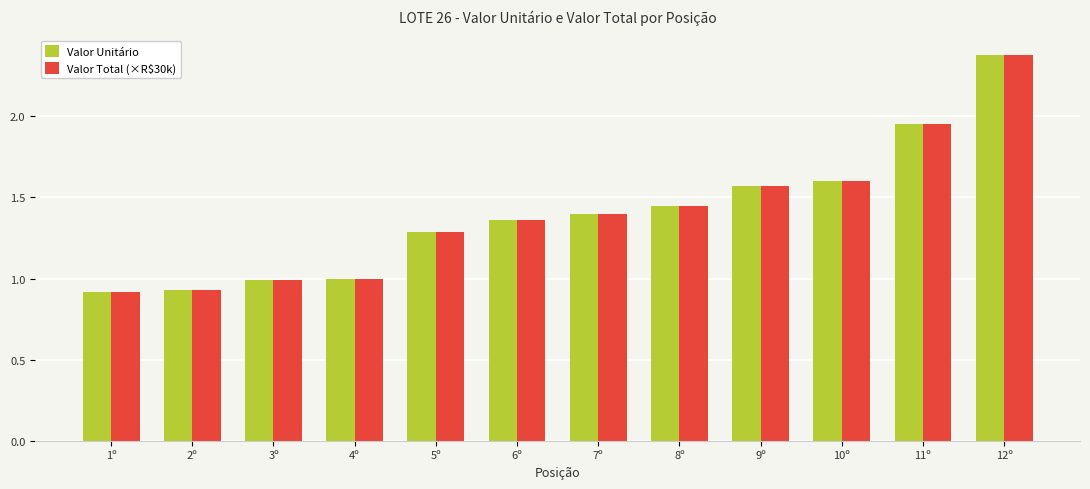

How many bars are there in total?

24